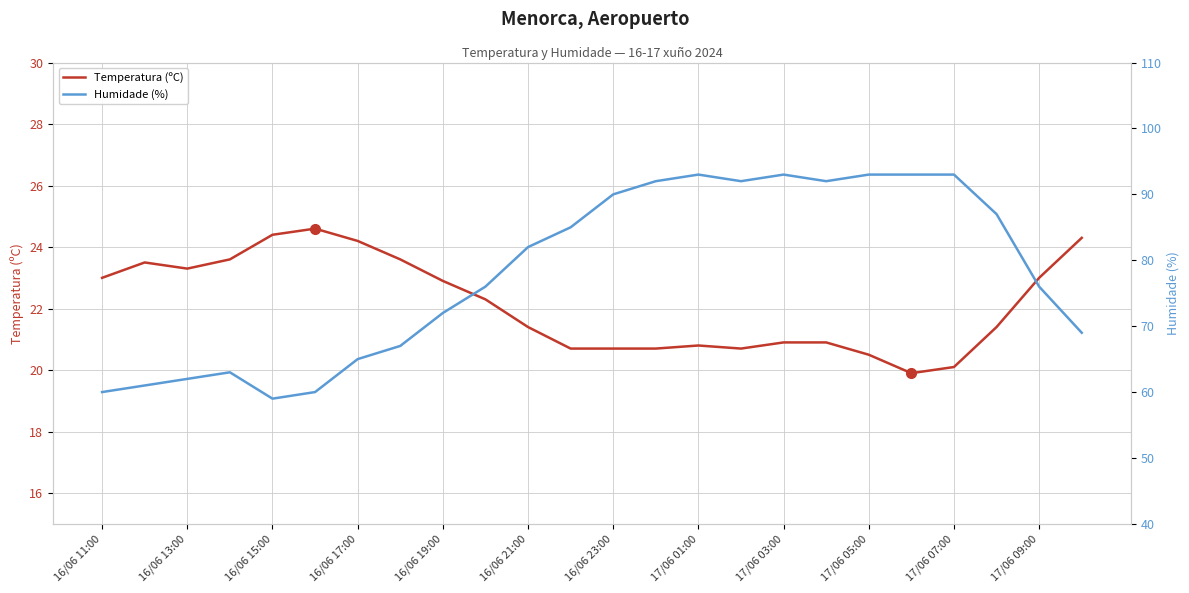

What is the lowest value of the Temperatura (ºC) series?

19.9